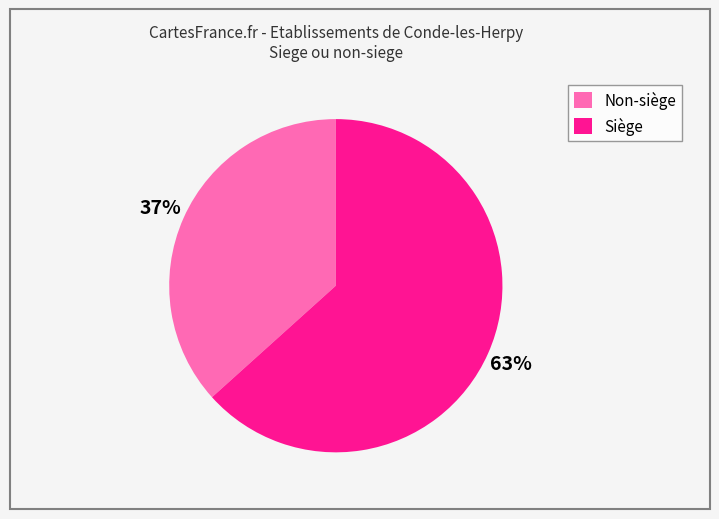

To the nearest percent, what is the average slice percentage?

50%